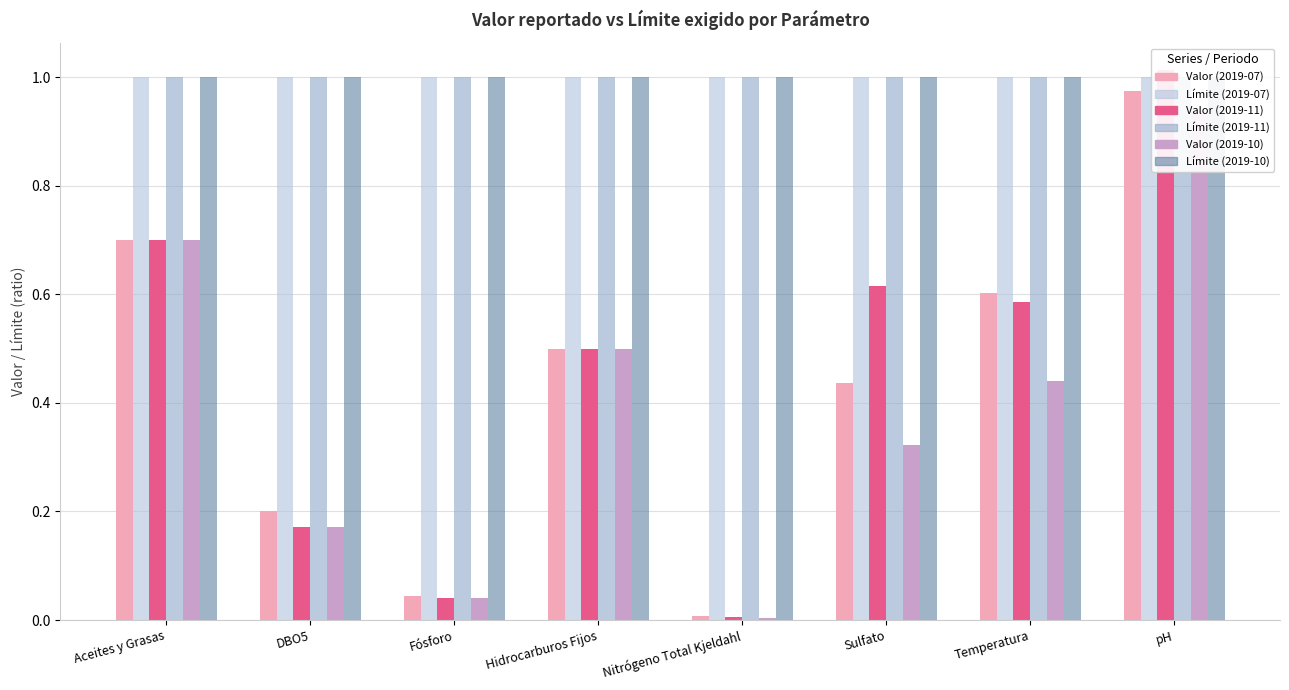

At which category is the sum across all series the highest?

pH